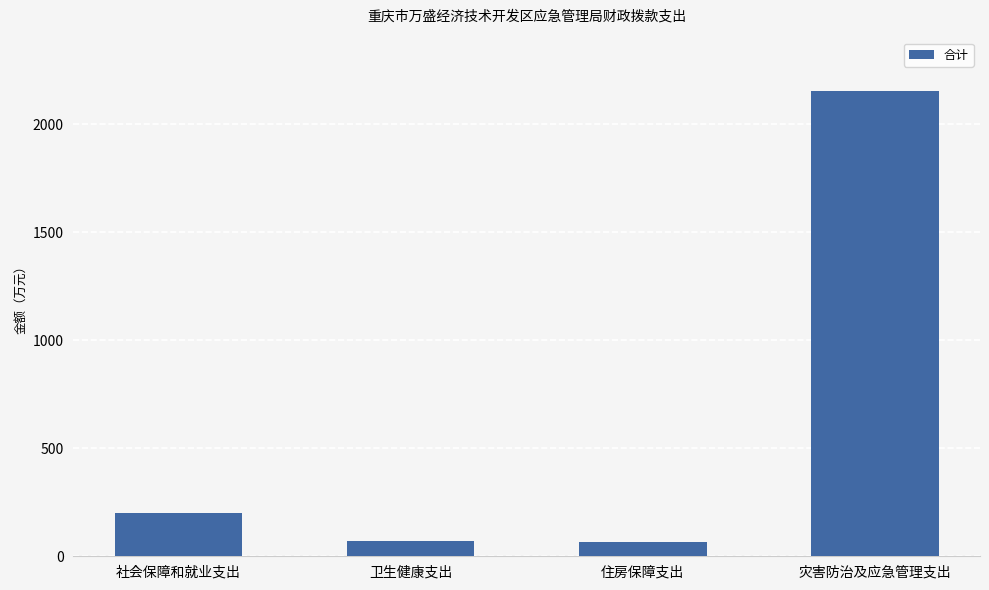

Which label corresponds to the largest value in the chart?

灾害防治及应急管理支出